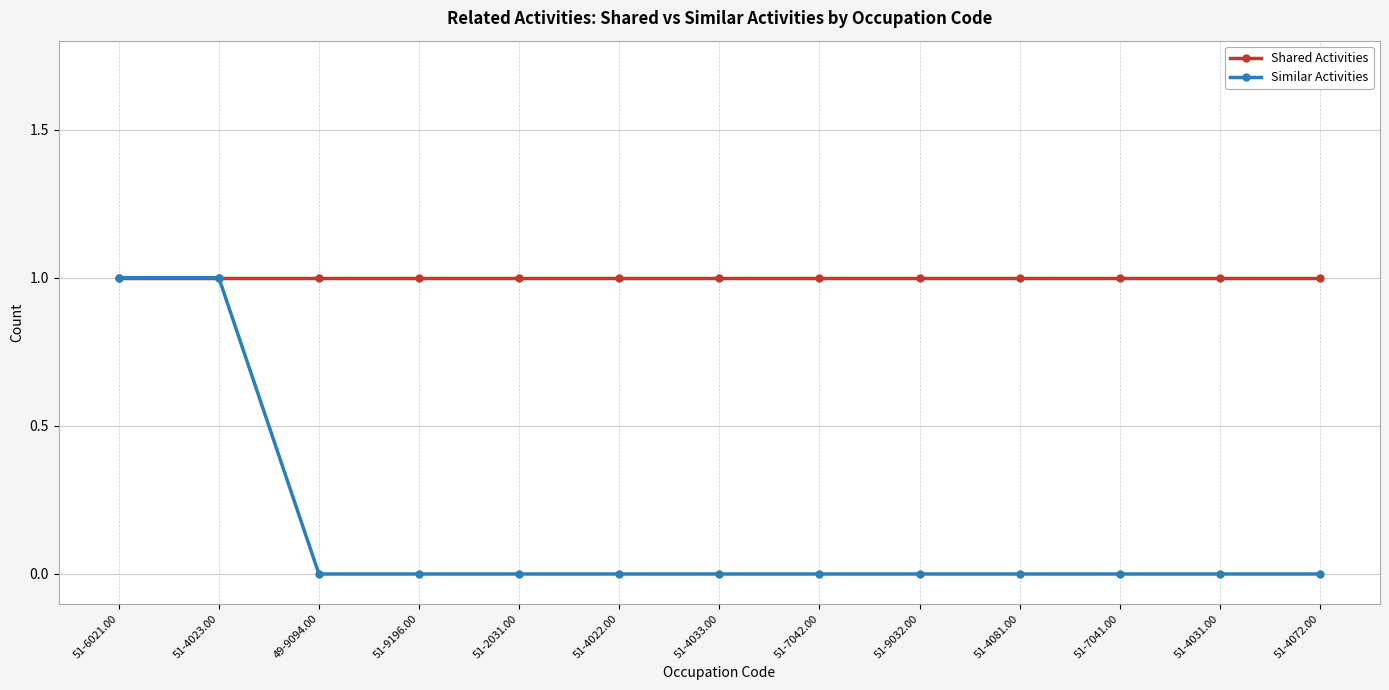

What is the spread (max minus min) of values at 51-4033.00?

1